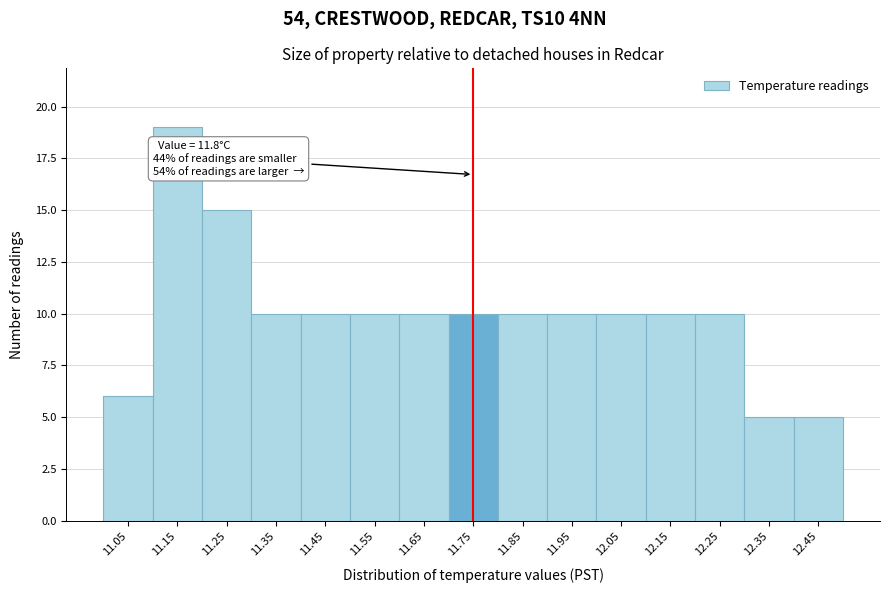

Reading right to left, what are all the values shown in this chart?

12.45=5	12.35=5	12.25=10	12.15=10	12.05=10	11.95=10	11.85=10	11.75=10	11.65=10	11.55=10	11.45=10	11.35=10	11.25=15	11.15=19	11.05=6